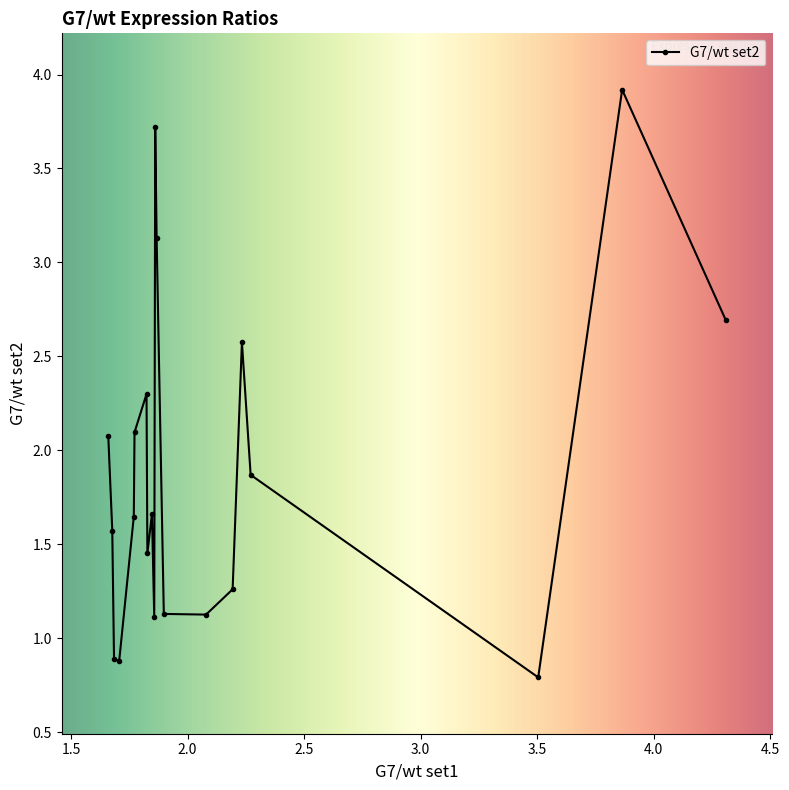

What is the smallest value displayed?

0.8